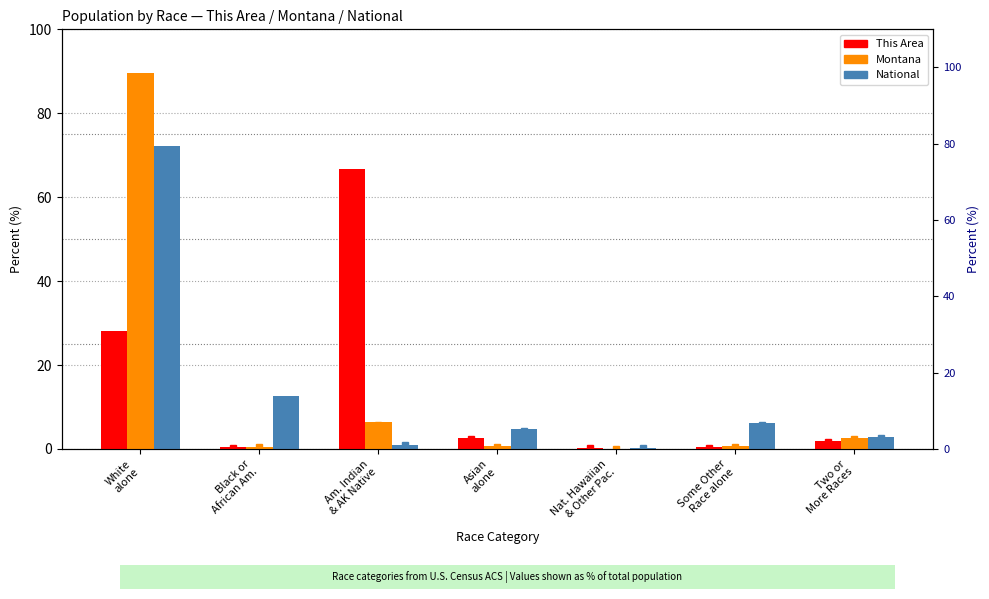

The Montana series shows 0.6 at Some Other
Race alone. True or false?

True